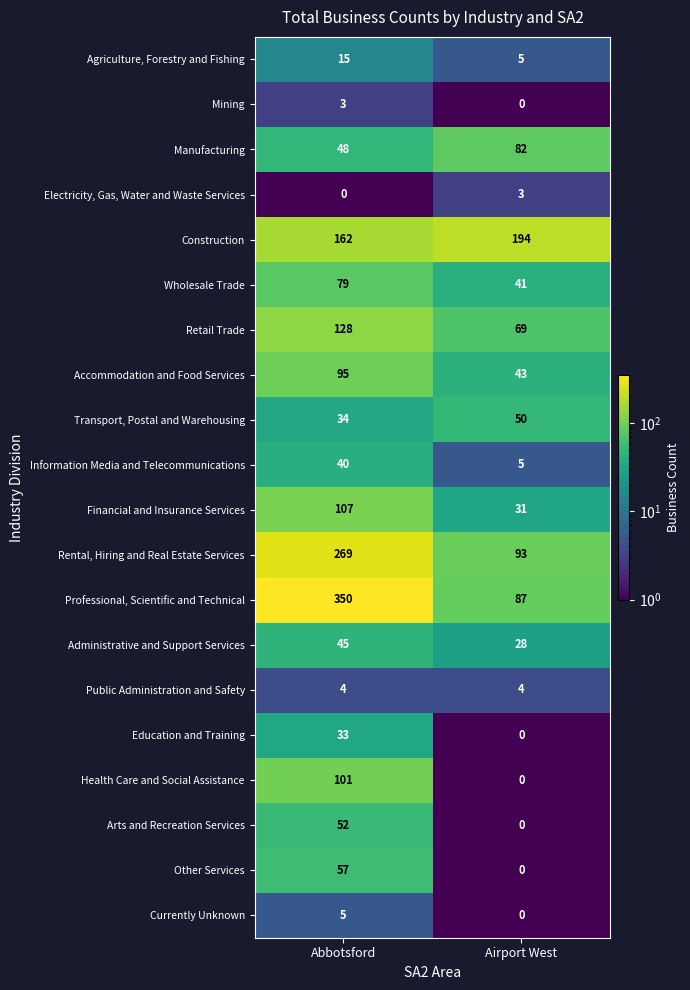

True or false: Manufacturing has a value of 146 at Airport West.

False